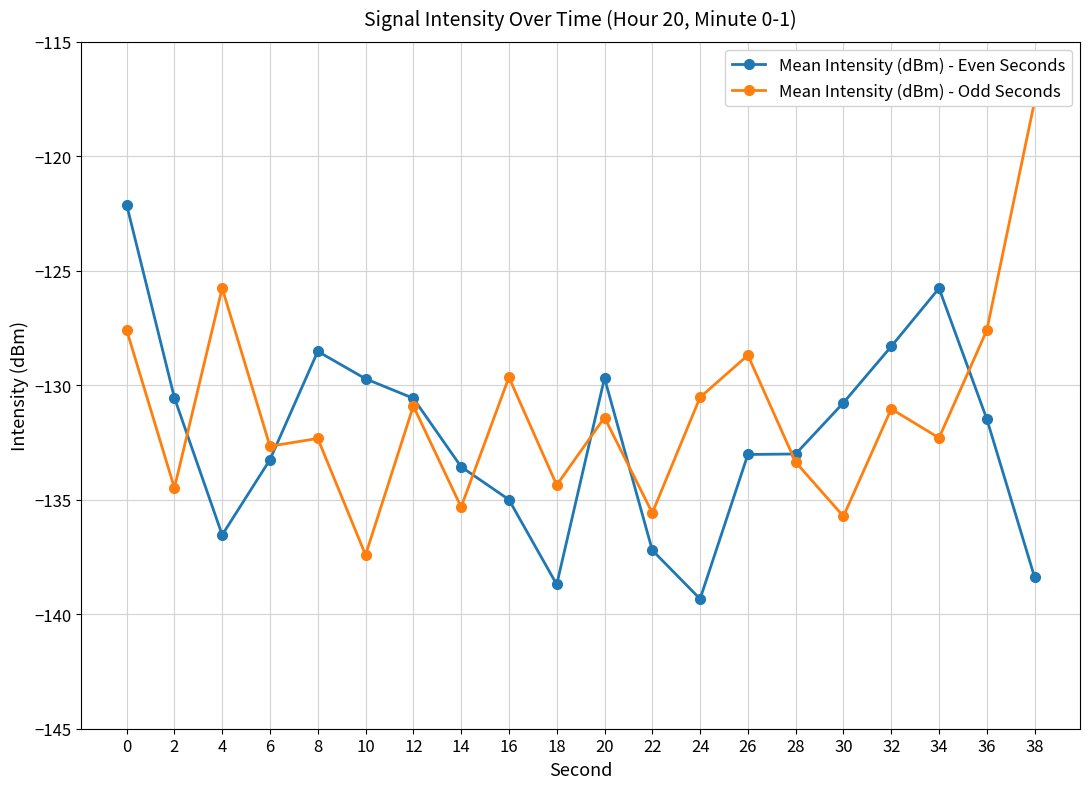

Which series has the largest total across all categories?

Mean Intensity (dBm) - Odd Seconds